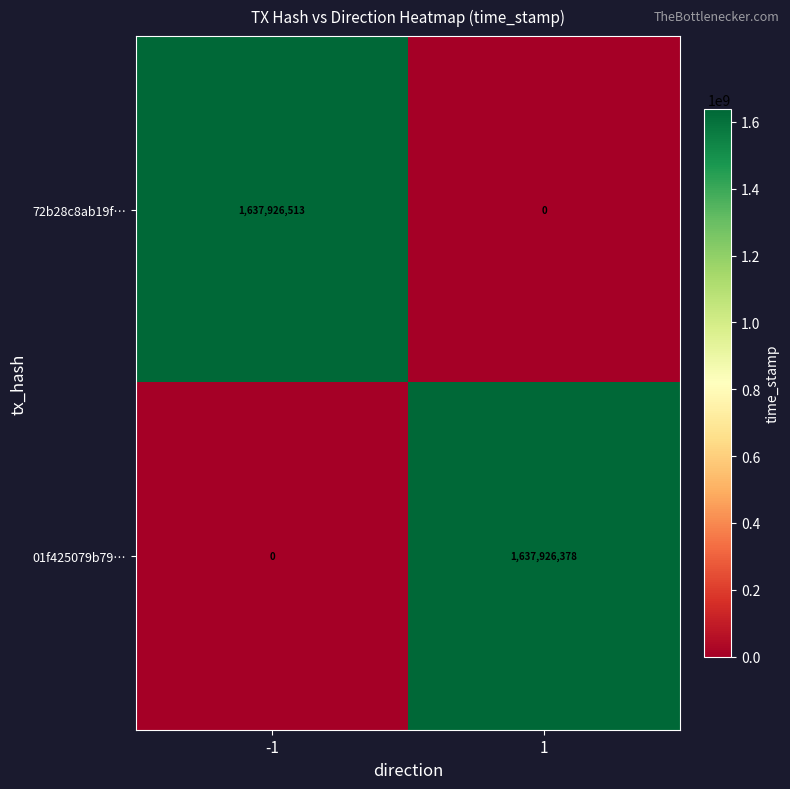

Reading left to right, transcribe all the data shown in this chart.

72b28c8ab19f…: -1=1637926513	1=0
01f425079b79…: -1=0	1=1637926378